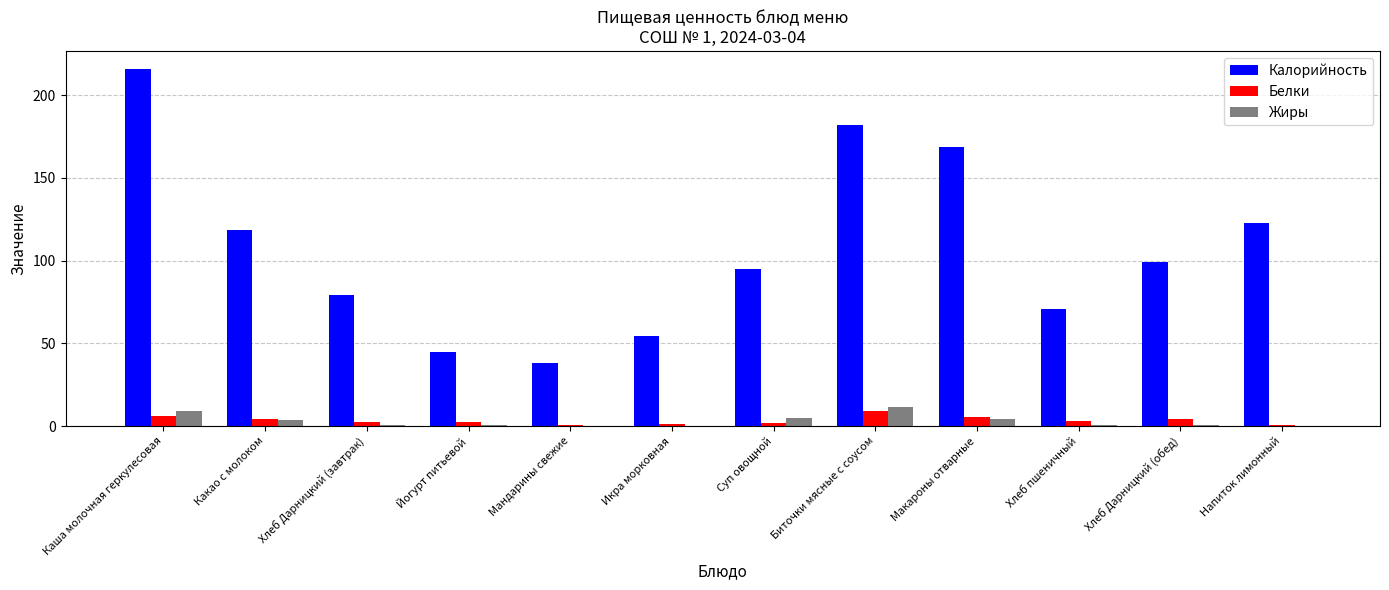

Which series changed the most between Хлеб пшеничный and Хлеб Дарницкий (обед)?

Калорийность